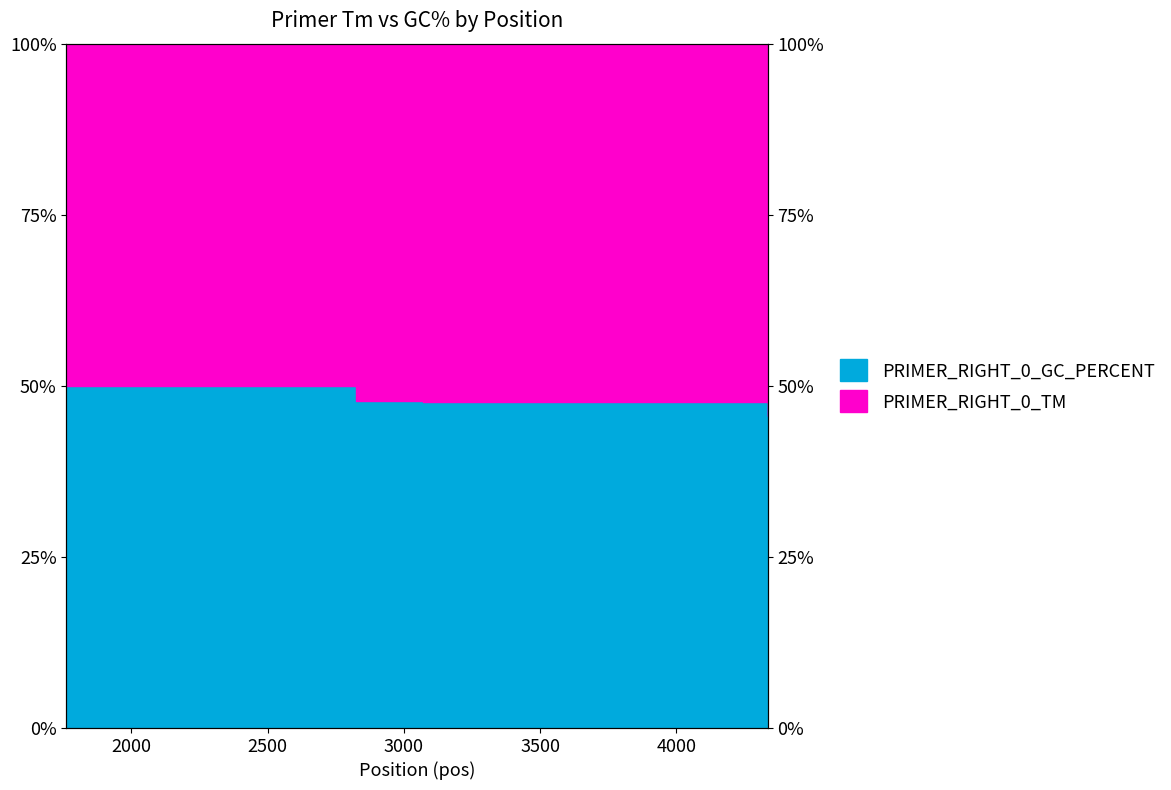

Does the chart display data point markers on the line(s)?

No